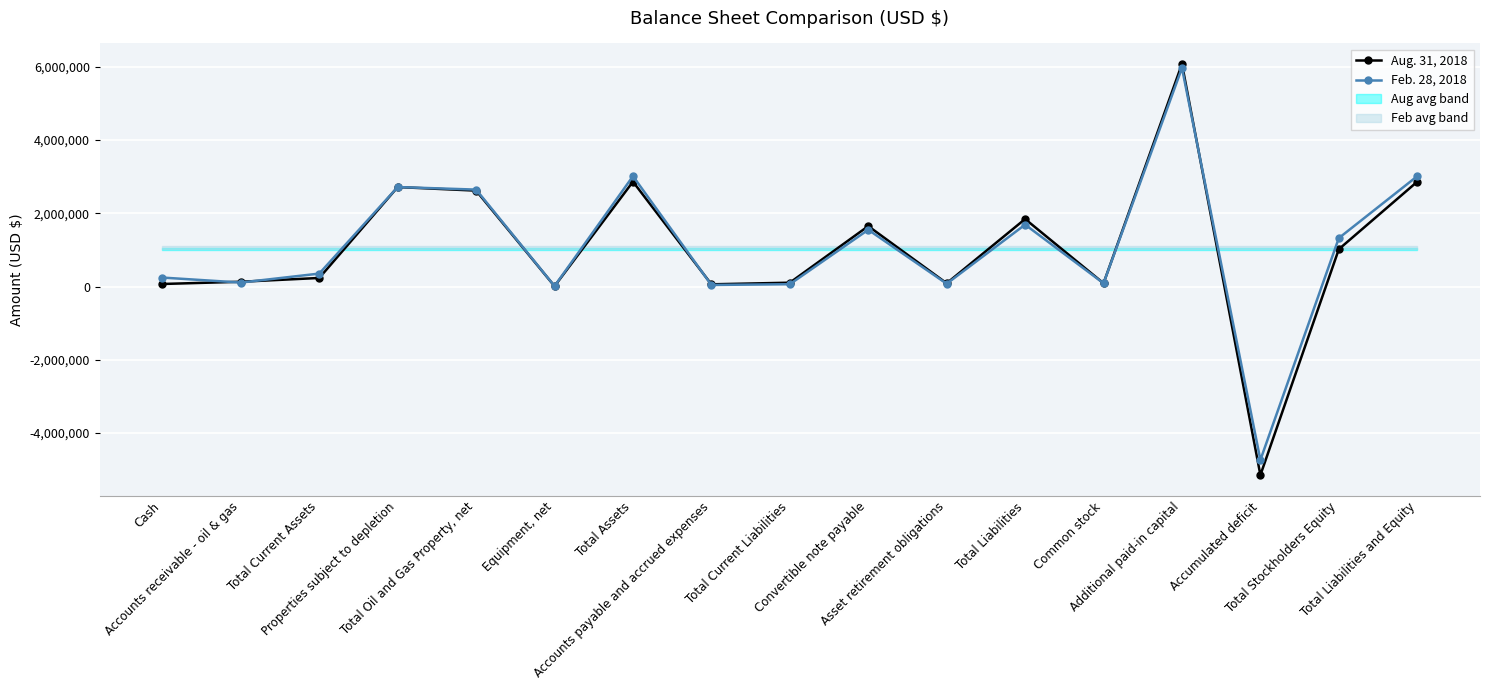

True or false: Aug. 31, 2018 has more than 2 points higher than both neighbors.

True